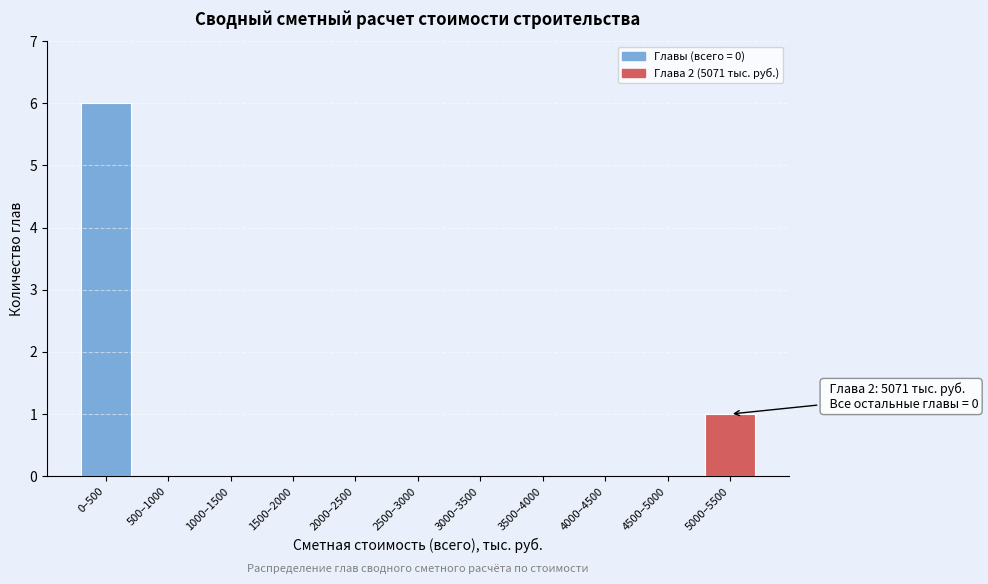

Reading left to right, transcribe all the data shown in this chart.

0–500=6	500–1000=0	1000–1500=0	1500–2000=0	2000–2500=0	2500–3000=0	3000–3500=0	3500–4000=0	4000–4500=0	4500–5000=0	5000–5500=1